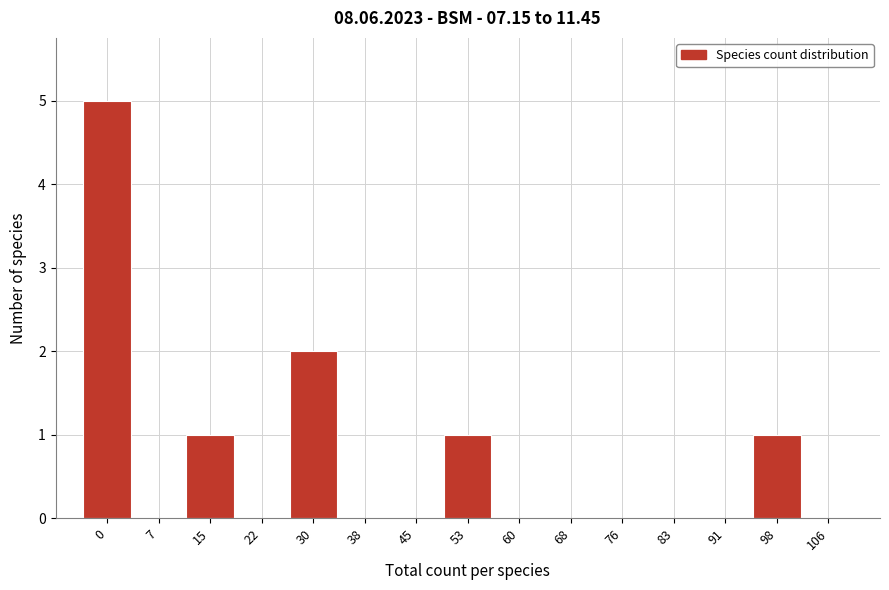

Reading left to right, transcribe all the data shown in this chart.

0=5	7=0	15=1	22=0	30=2	38=0	45=0	53=1	60=0	68=0	76=0	83=0	91=0	98=1	106=0